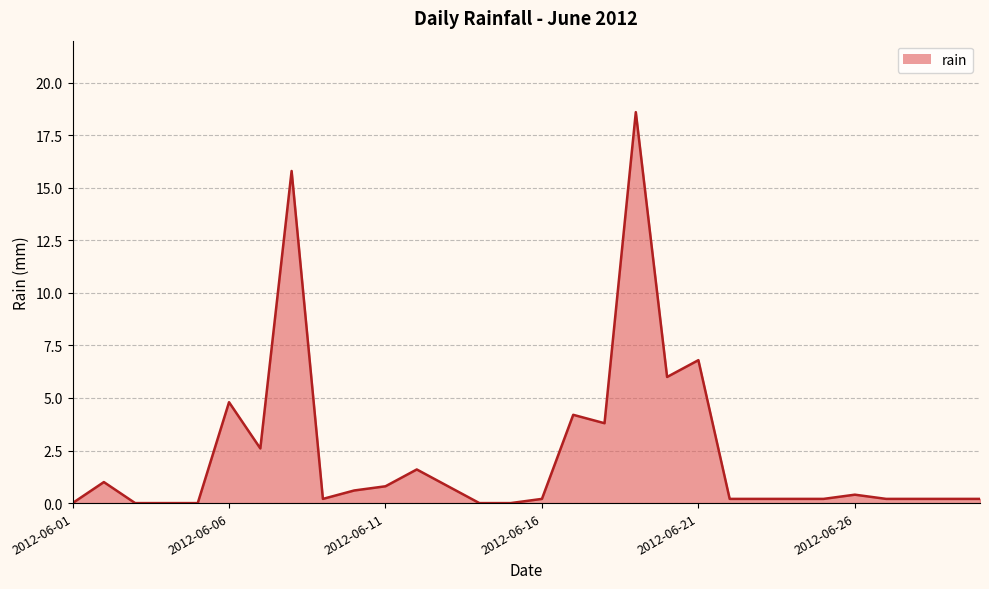

What is the maximum value shown in the chart?

18.6